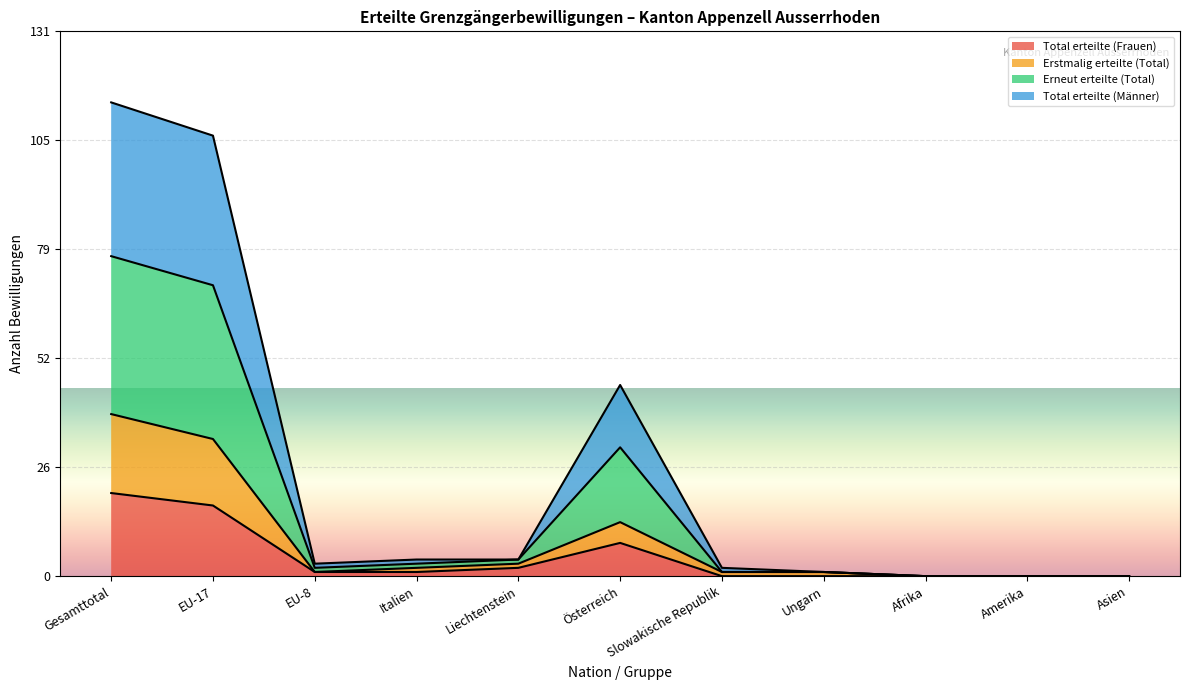

Which category has the highest value in the Total erteilte (Frauen) series?

Gesamttotal